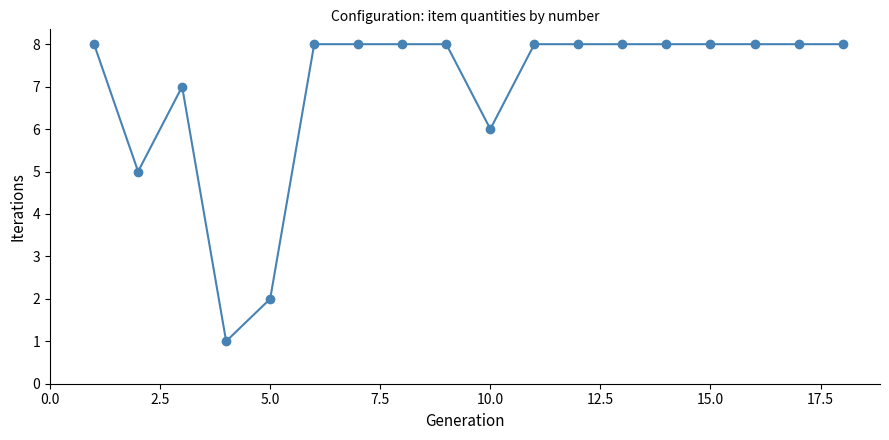

What is the greatest value displayed?

8